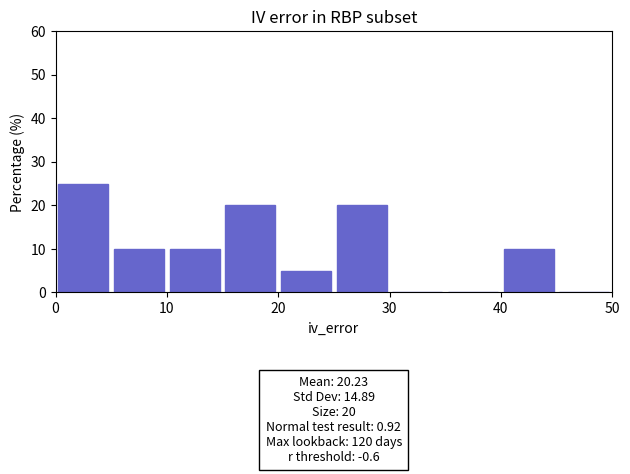

Which range on the x-axis has the tallest bar?

0 to 5